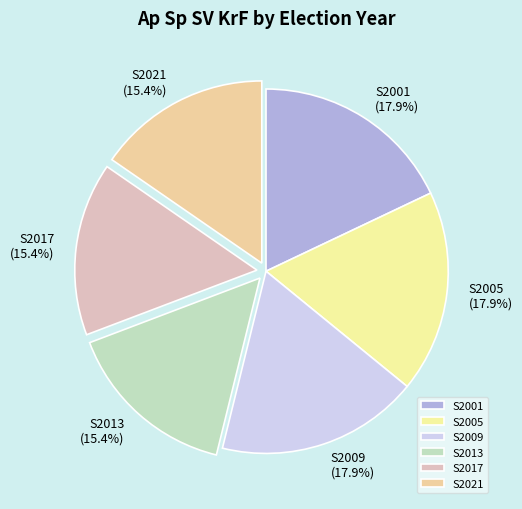

The S2021 slice represents 15% of the pie. True or false?

True